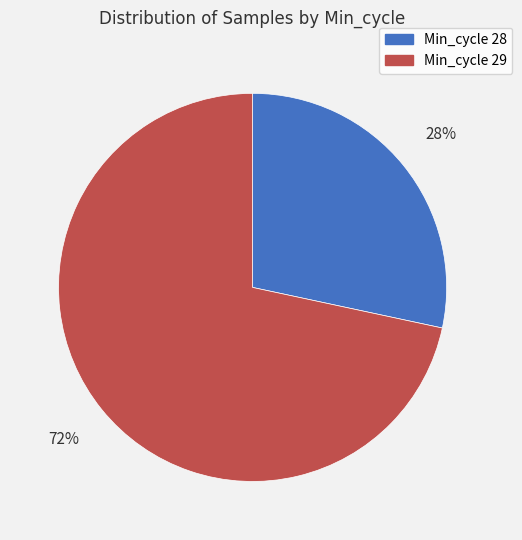

True or false: Min_cycle 29 accounts for 81% of the total.

False